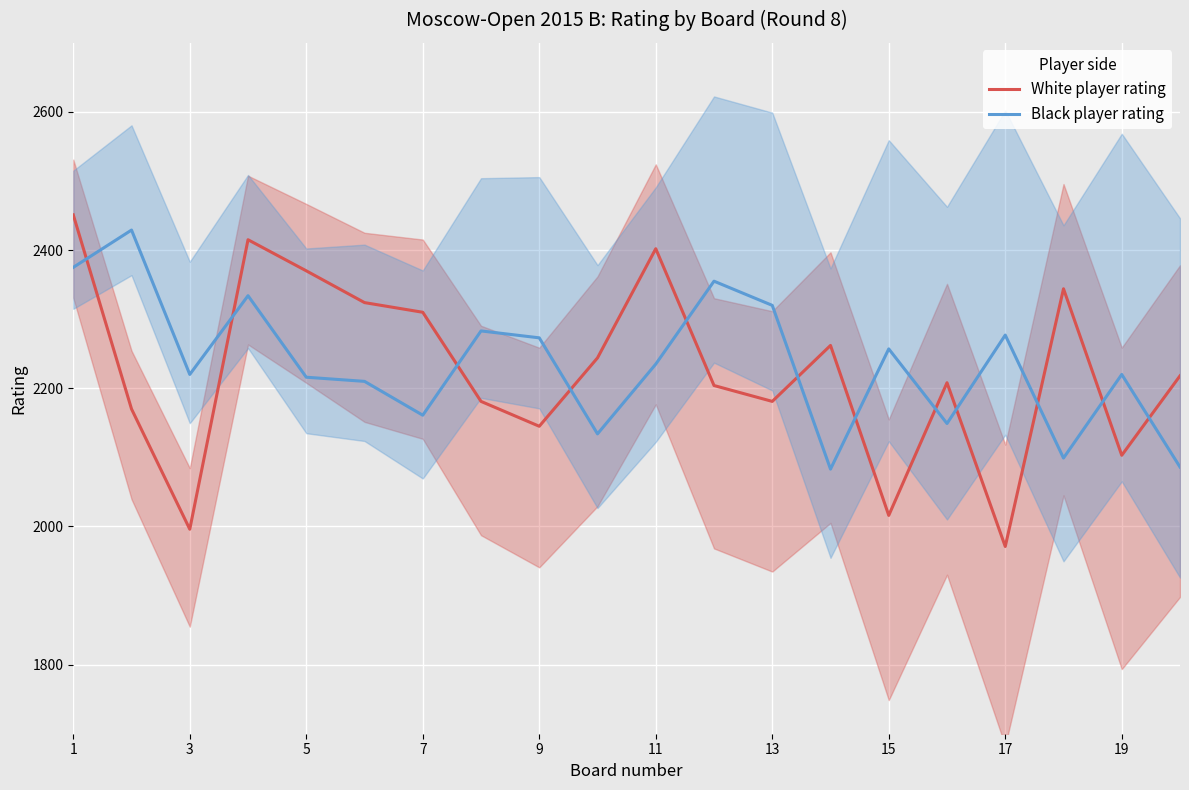

What is the average value of the Black player rating series?

2236